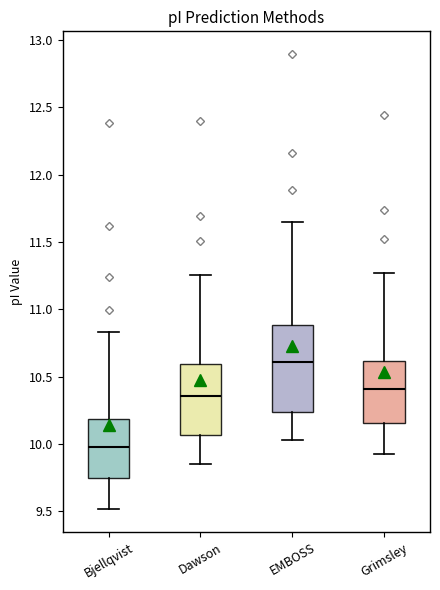

Where does the upper whisker of the box for EMBOSS end on the y-axis? The values are not printed on the chart, so give them approximately, as read against the axis.

11.65